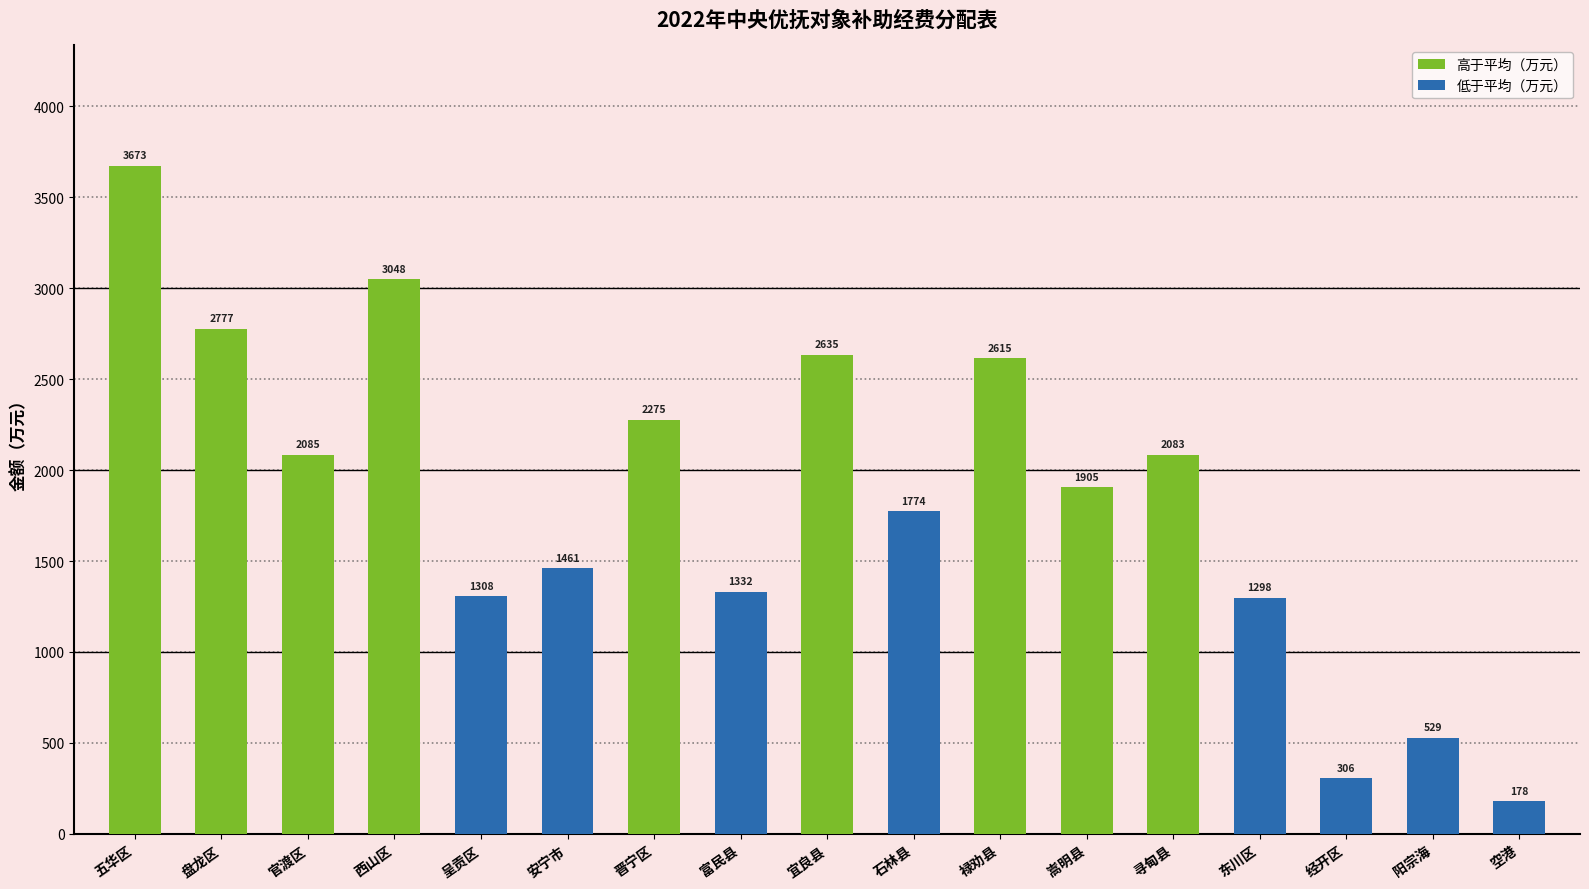

Between 安宁市 and 盘龙区, which is larger?

盘龙区